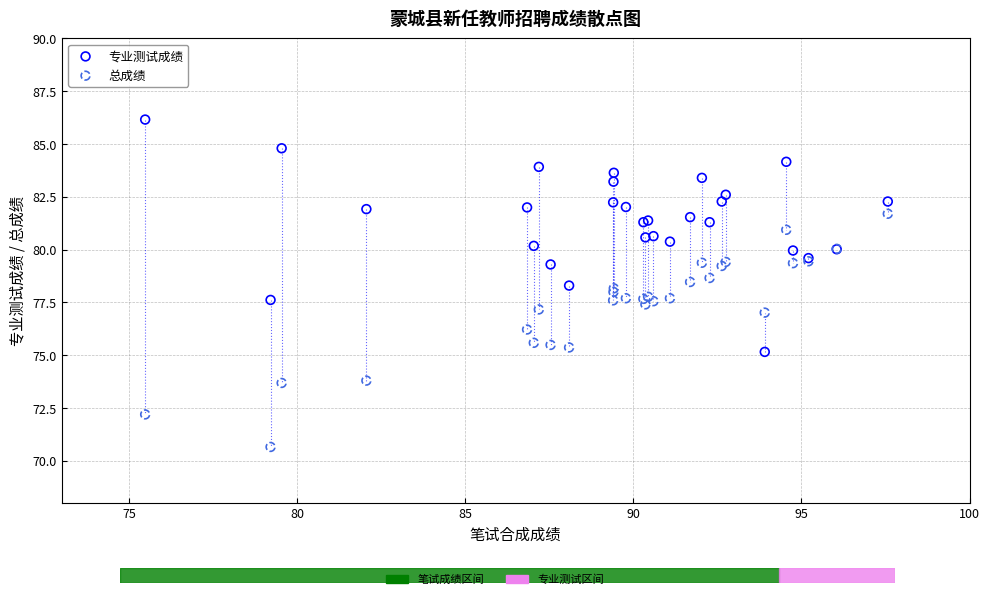

Which series contains the lowest Y value?

总成绩